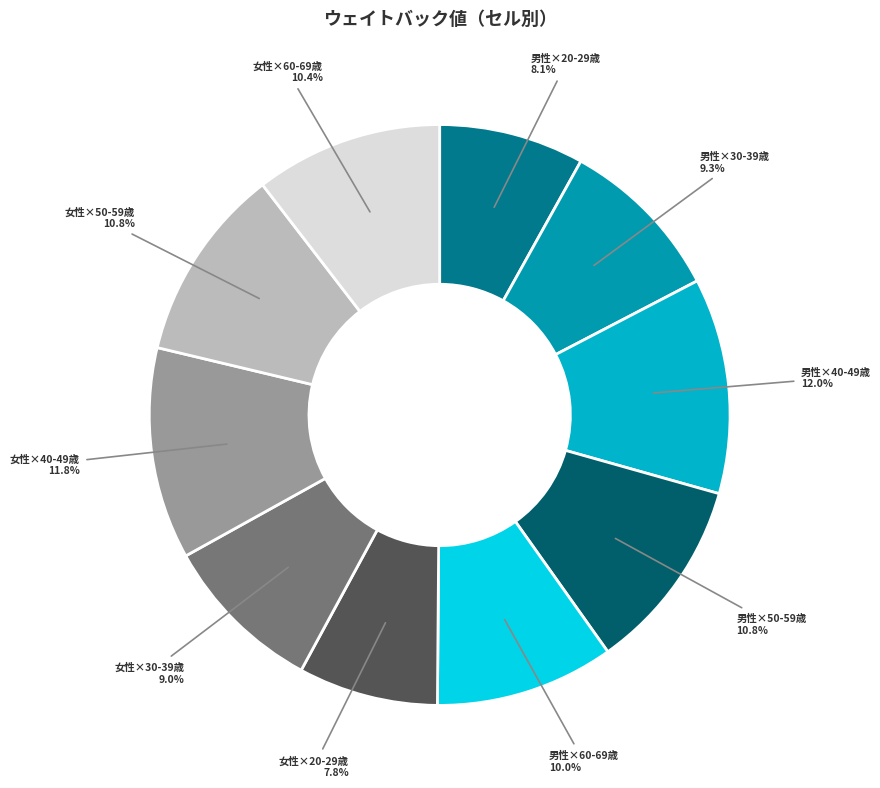

To the nearest percent, what is the difference between the largest and smallest slice percentages?

4%